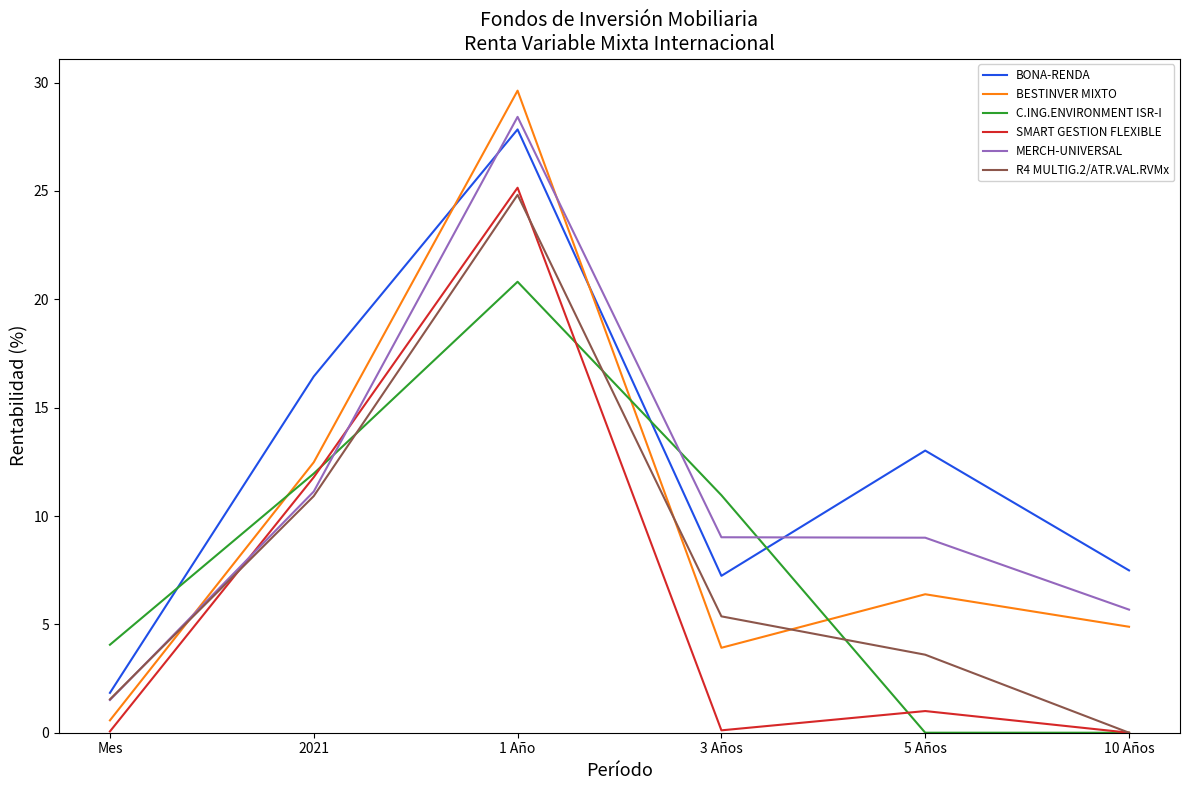

What is the maximum value shown in the chart?

29.6